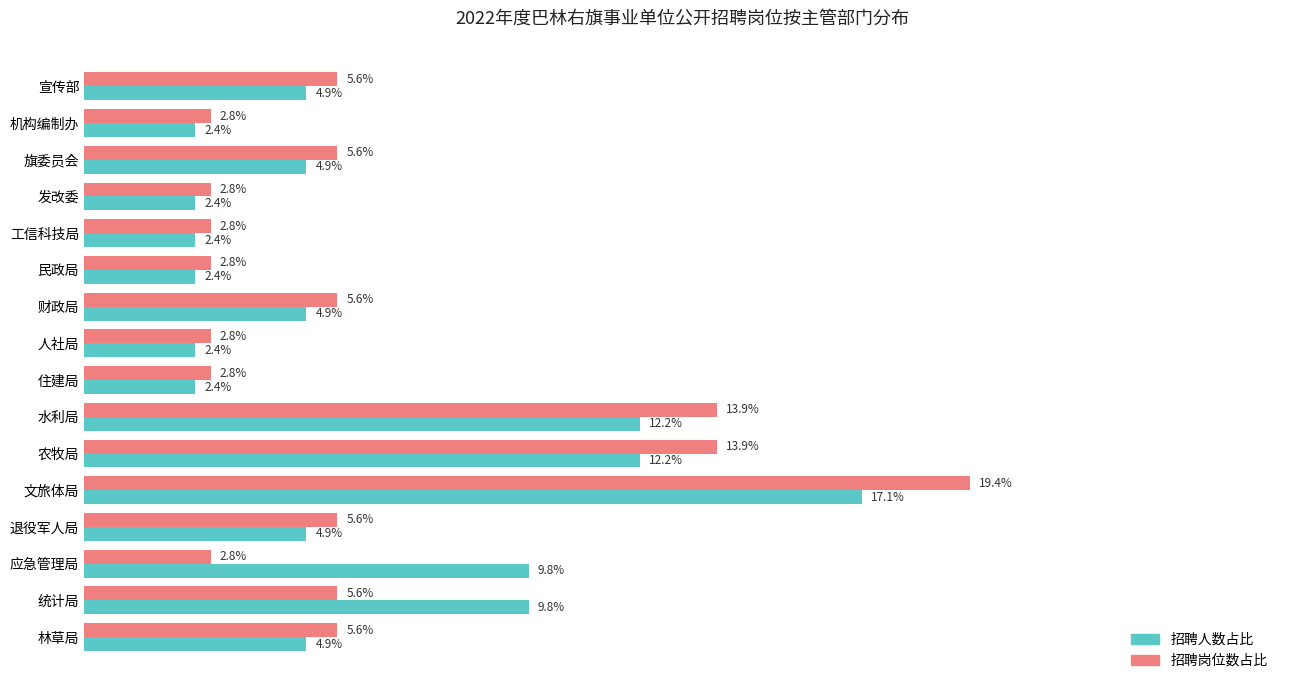

Is the value of 招聘岗位数占比 at 发改委 greater than the value of 招聘人数占比 at 文旅体局?

No